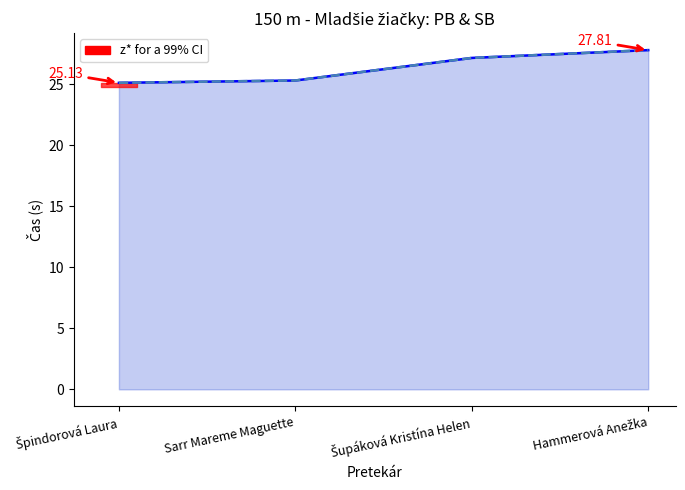

List the labels in order of PB value, smallest first.

Špindorová Laura, Sarr Mareme Maguette, Šupáková Kristína Helen, Hammerová Anežka